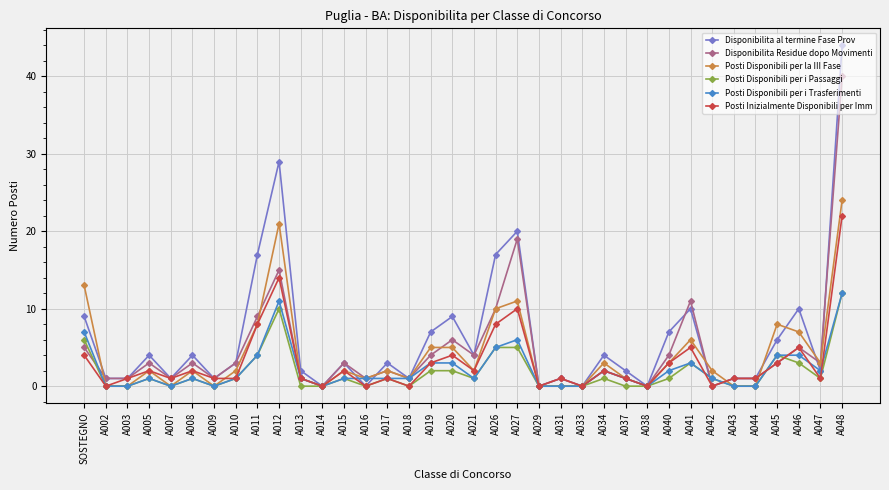

At how many categories does at least one series exceed 35?

1